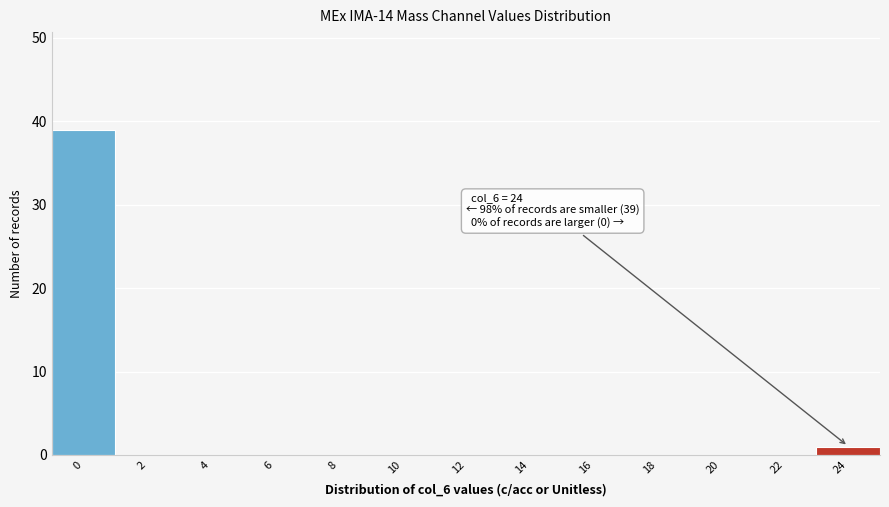

Reading left to right, list all the values displayed in this chart.

0=39	2=0	4=0	6=0	8=0	10=0	12=0	14=0	16=0	18=0	20=0	22=0	24=1